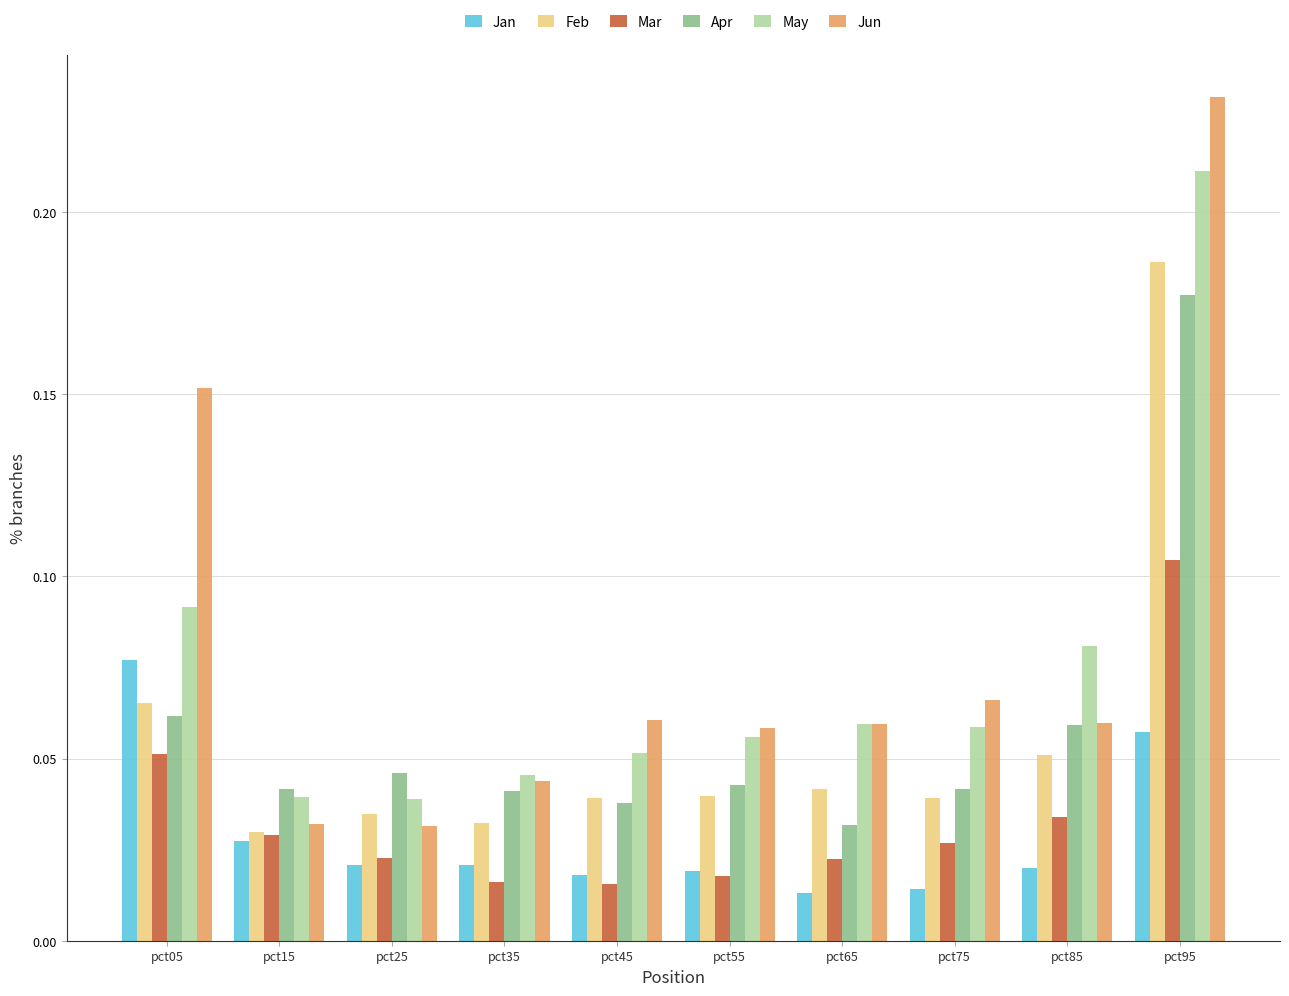

The value of May at pct05 is 0.2. True or false?

False